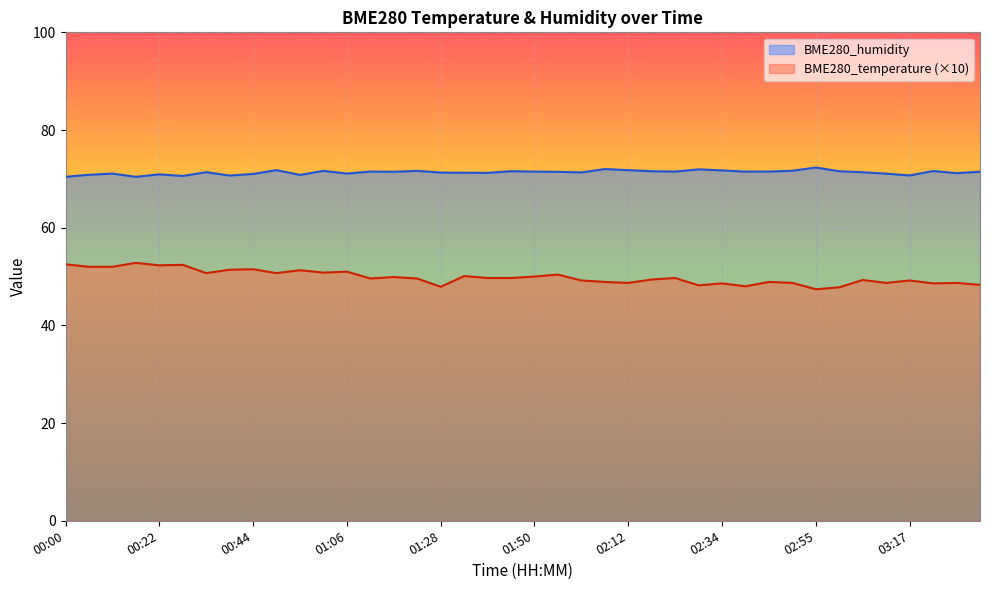

Rank the series by their average value, from highest to lowest.

BME280_humidity, BME280_temperature (×10)